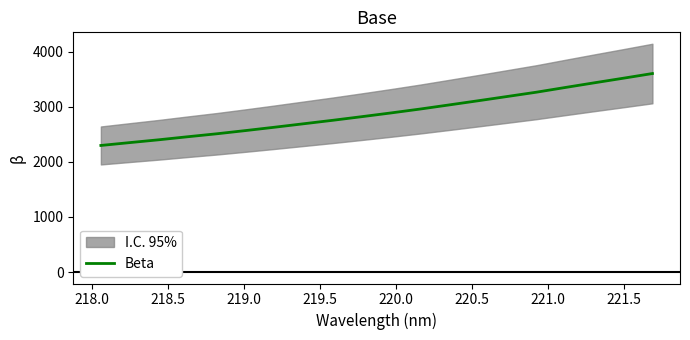

What is the minimum value for Beta?

2296.3